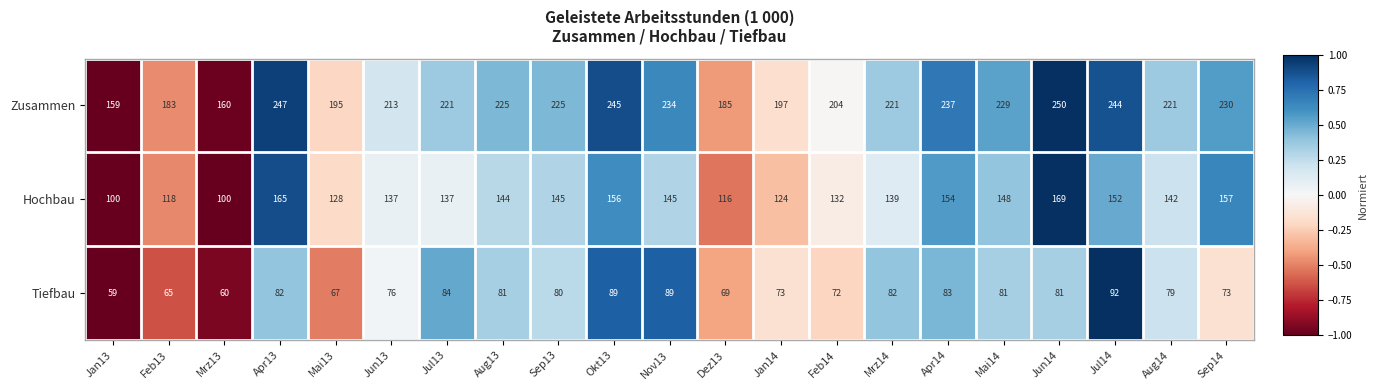

What is the difference between the maximum and minimum values in the Zusammen series?

91